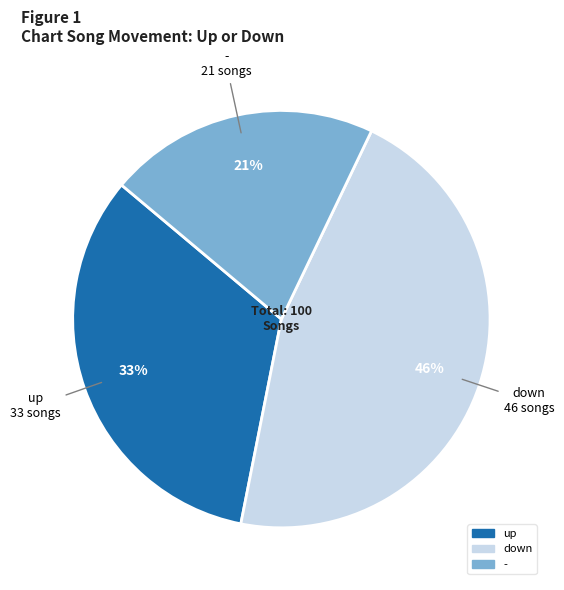

Combined, do up and - account for over 50%?

Yes